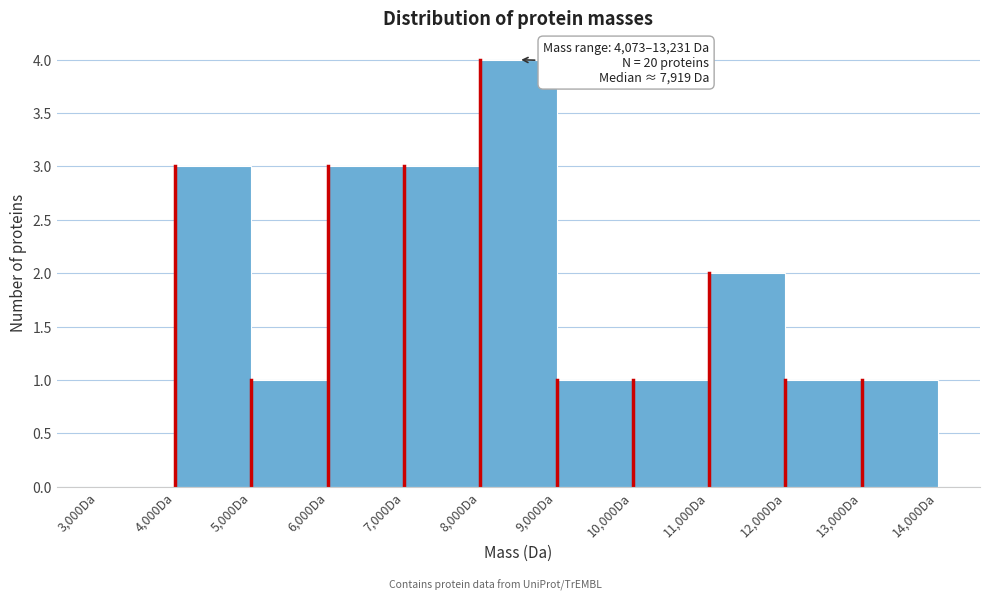

Which range on the x-axis has the tallest bar?

8000 to 9000